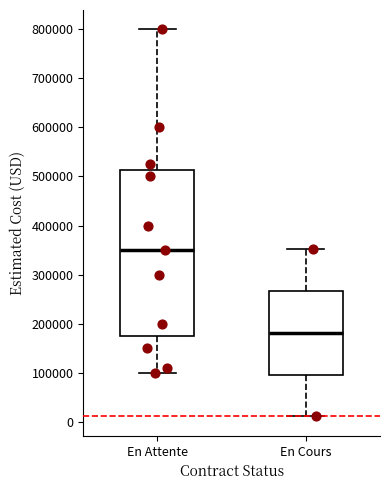

Reading left to right, read every box against the y-axis: the position of its median line, the range the box covers, and the ends of its whiskers. The values are not printed on the chart, so give them approximately, as read against the axis.

En Attente: median 350000, box 180000 to 510000, whiskers 100000 to 800000
En Cours: median 180000, box 100000 to 270000, whiskers 10000 to 350000